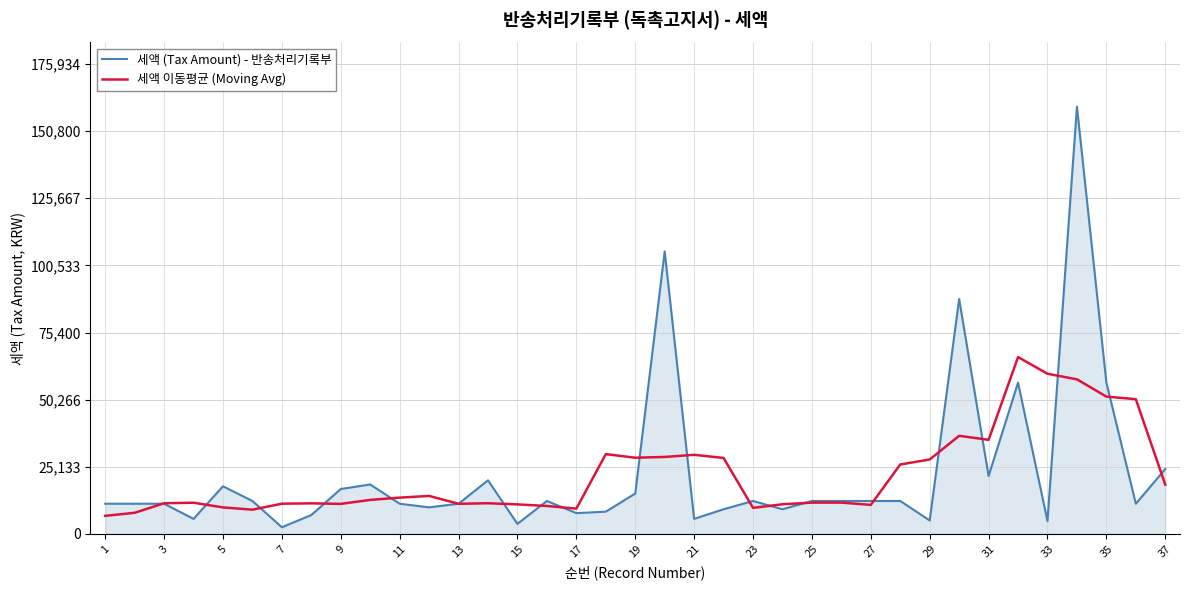

What is the maximum value for 세액 이동평균 (Moving Avg)?

66216